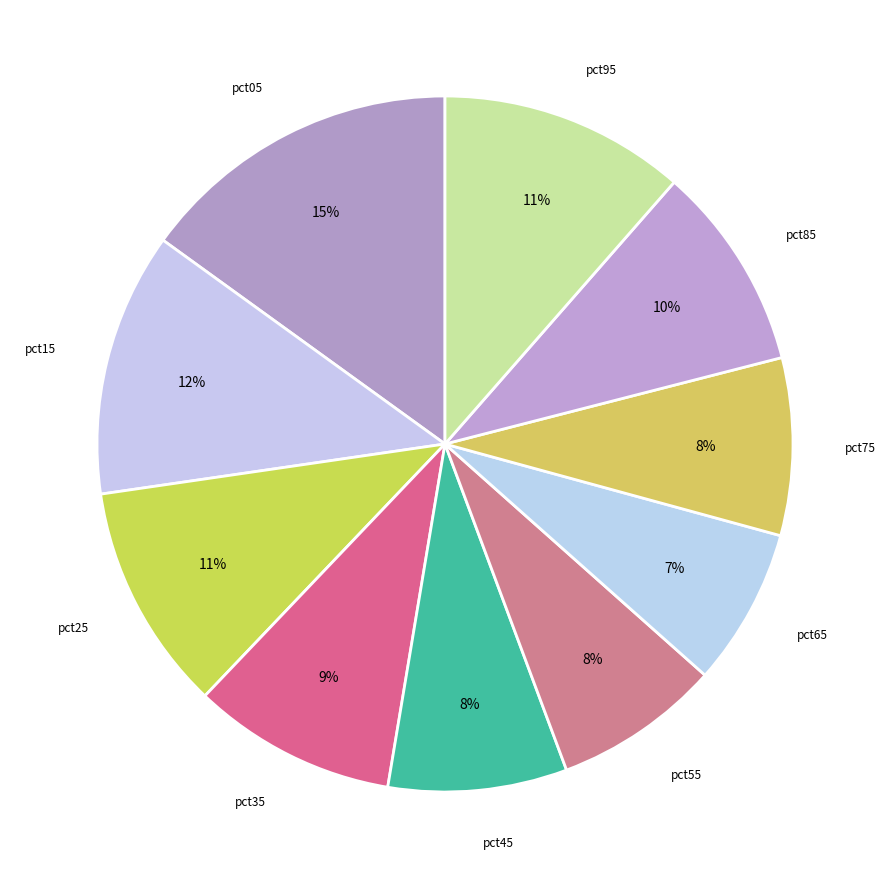

How many segments does this pie chart have?

10